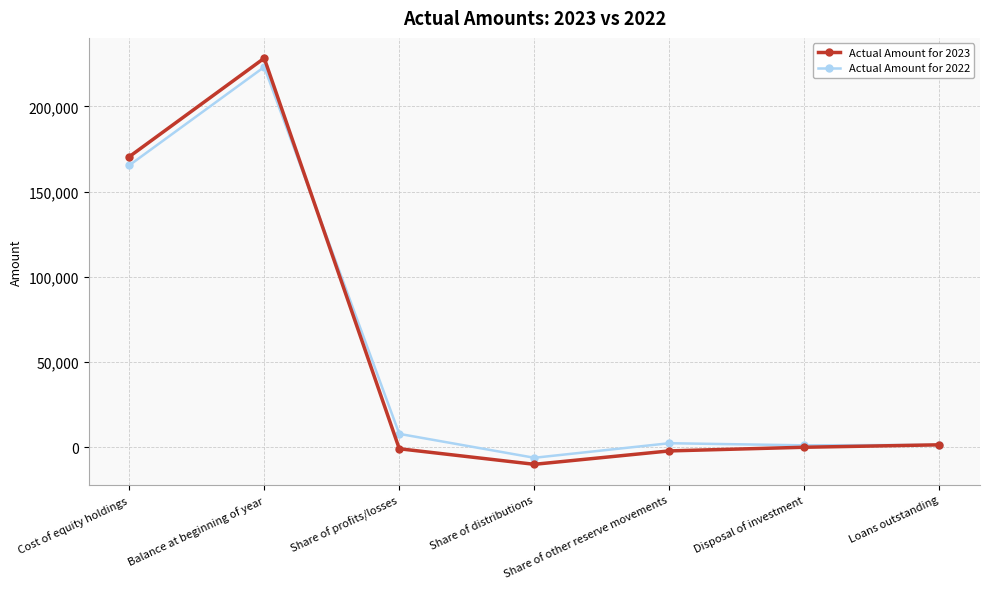

Is it true that Actual Amount for 2023 equals 170415 at Cost of equity holdings?

True